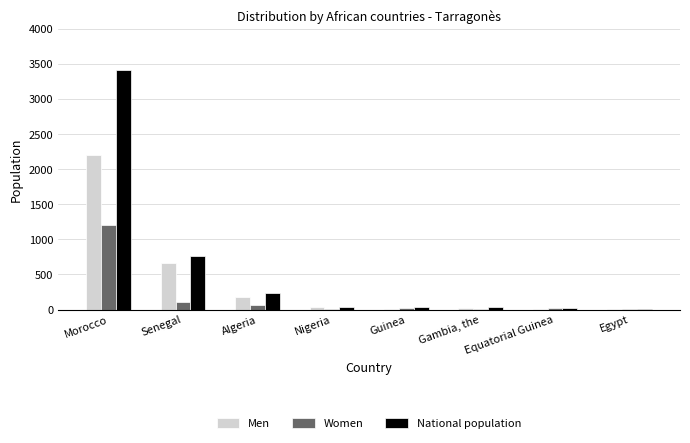

True or false: Women has a value of 112 at Senegal.

True